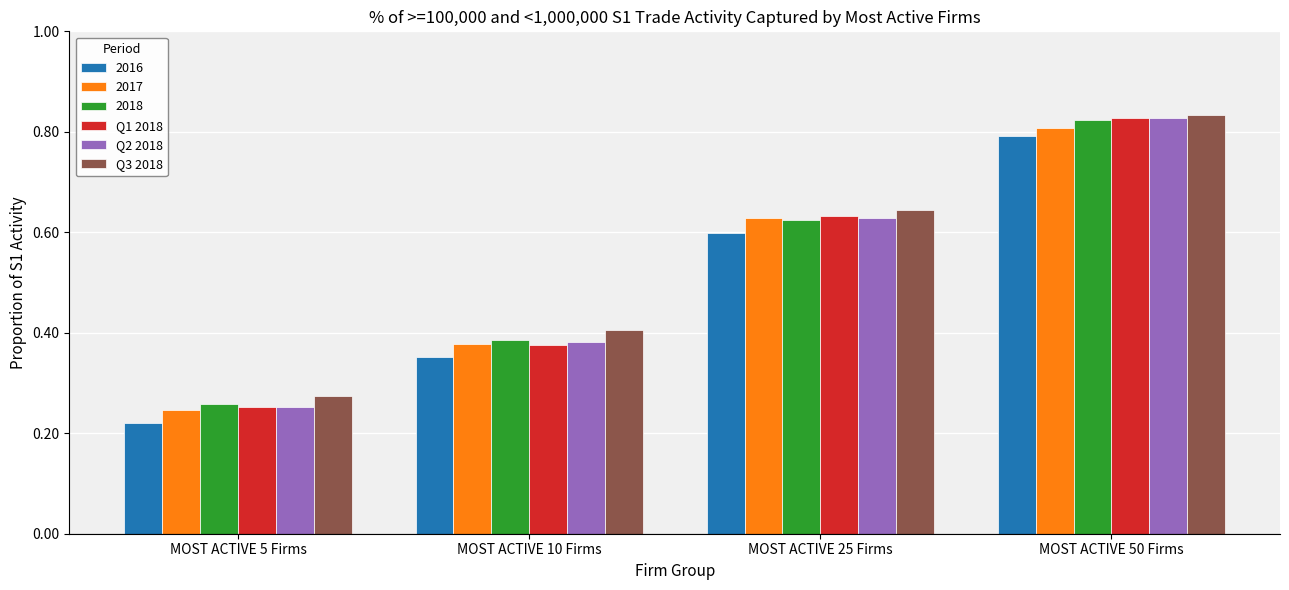

What is the total value across all series at MOST ACTIVE 50 Firms?

4.9